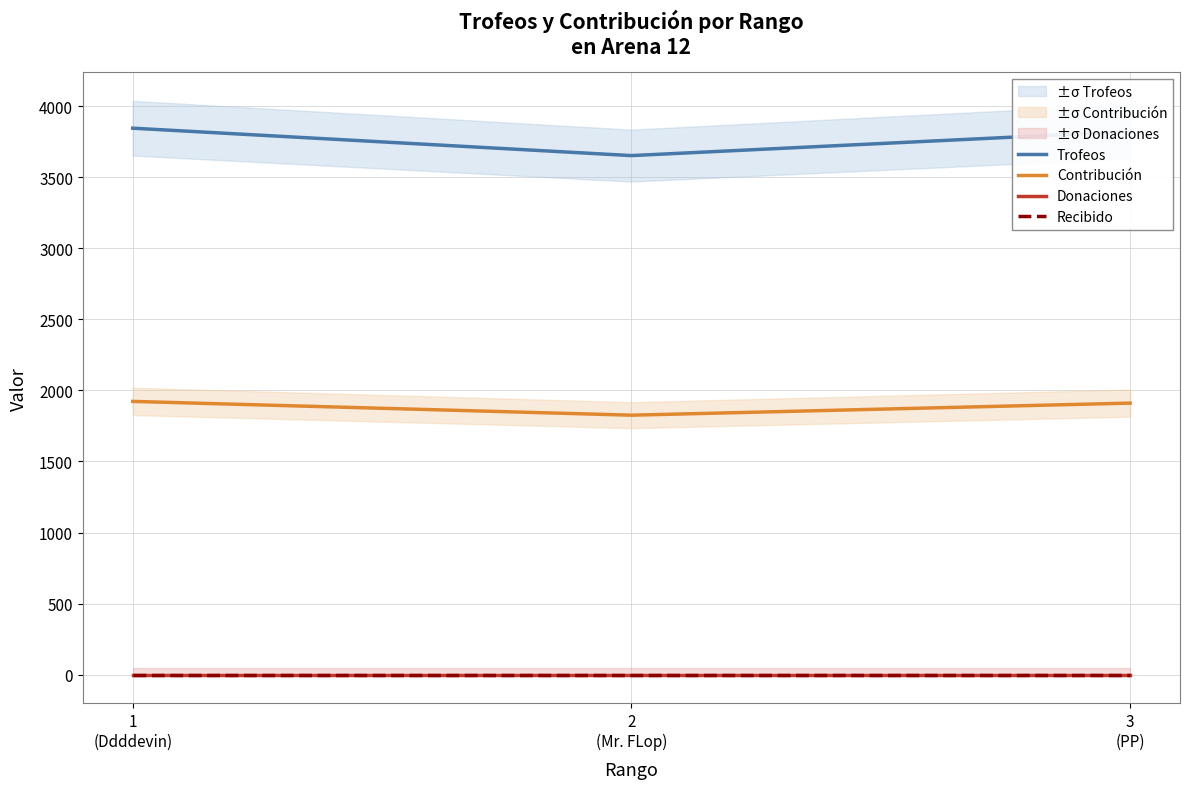

What is the label of the 1st point from the right?

3
(PP)